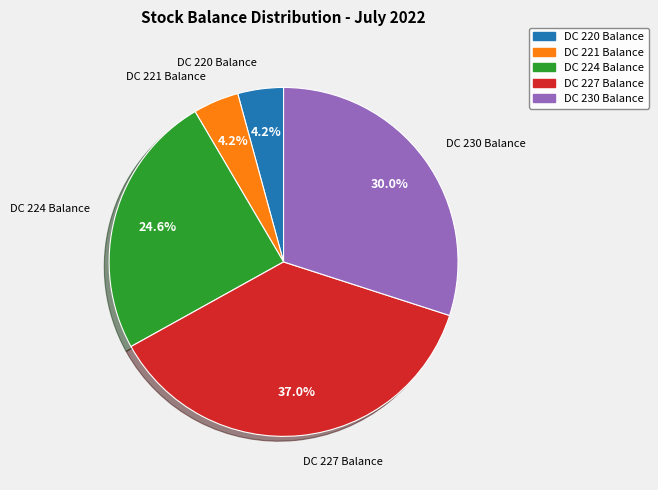

Is it true that DC 221 Balance is 4% of the pie?

True